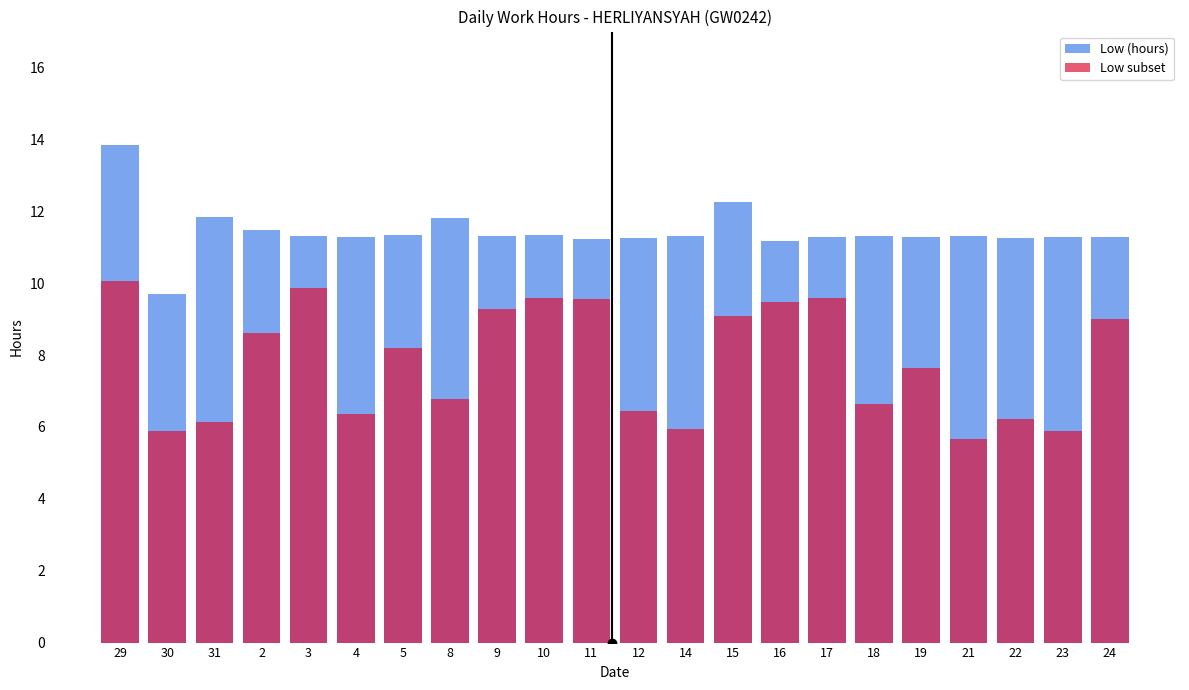

Rank the categories by Low (hours) value from lowest to highest.

30, 16, 11, 22, 12, 4, 17, 19, 23, 24, 3, 21, 14, 9, 18, 5, 10, 2, 8, 31, 15, 29